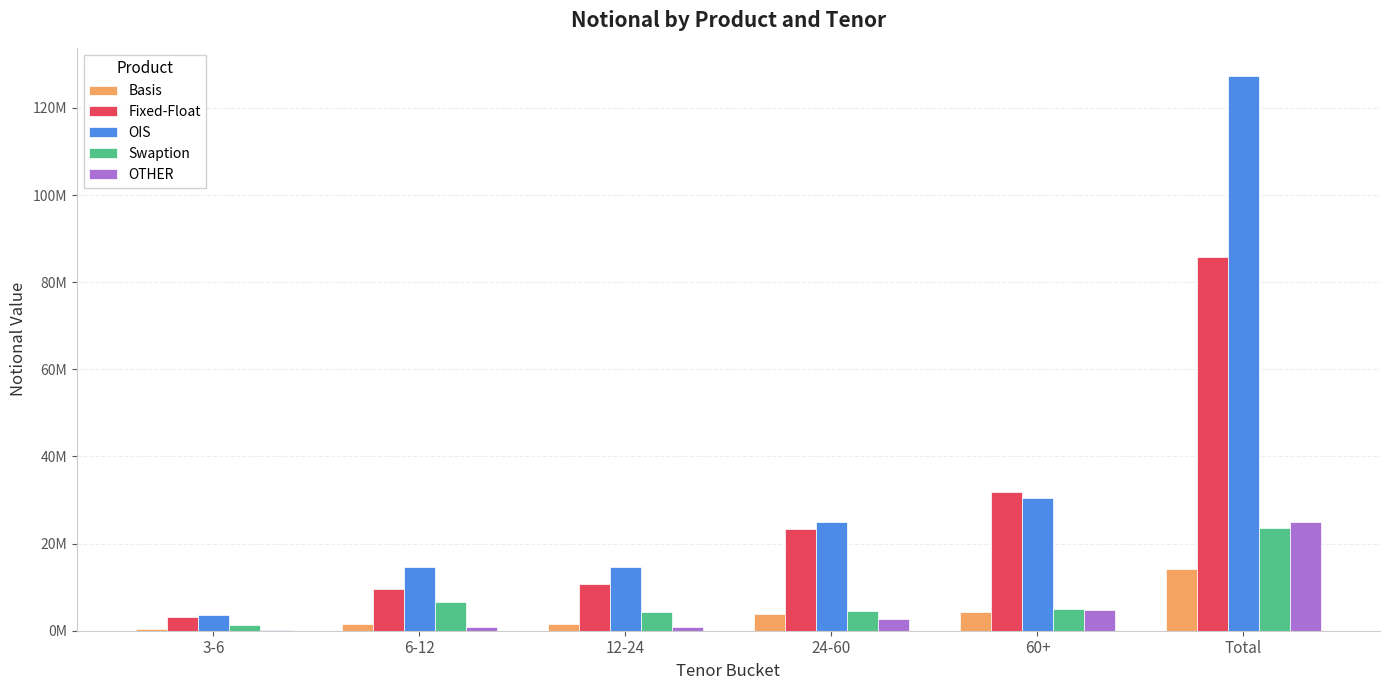

What is the lowest value of the Swaption series?

1216745